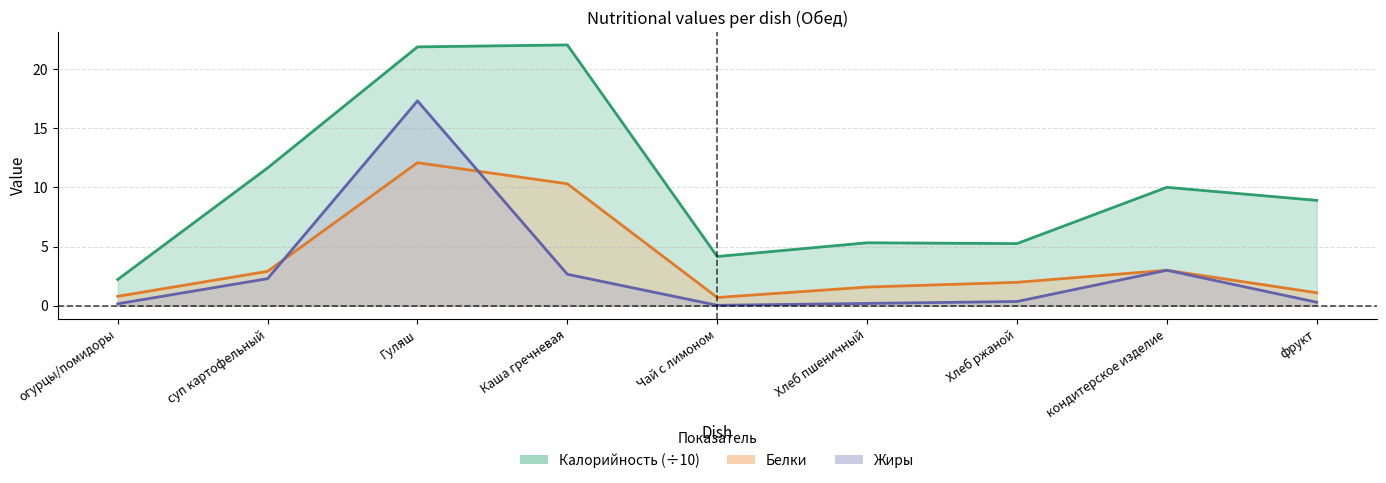

What is the value of the Калорийность point at the 9th from the left?

8.9